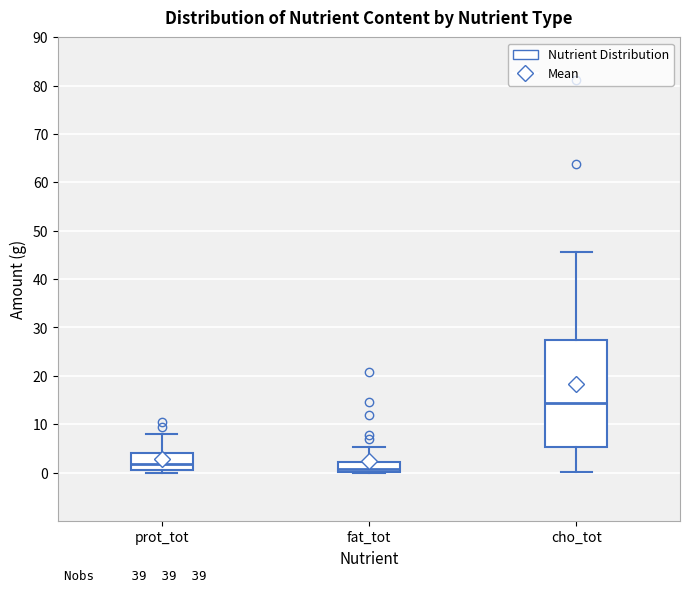

Reading left to right, transcribe this box plot: for each box, give where its median line is, the range the box spans, and where its two whiskers end, as read against the y-axis. The values are not printed on the chart, so give them approximately, as read against the axis.

prot_tot: median 2, box 1 to 4, whiskers 0 to 8
fat_tot: median 1, box 0 to 2, whiskers 0 to 5
cho_tot: median 14, box 5 to 28, whiskers 0 to 46